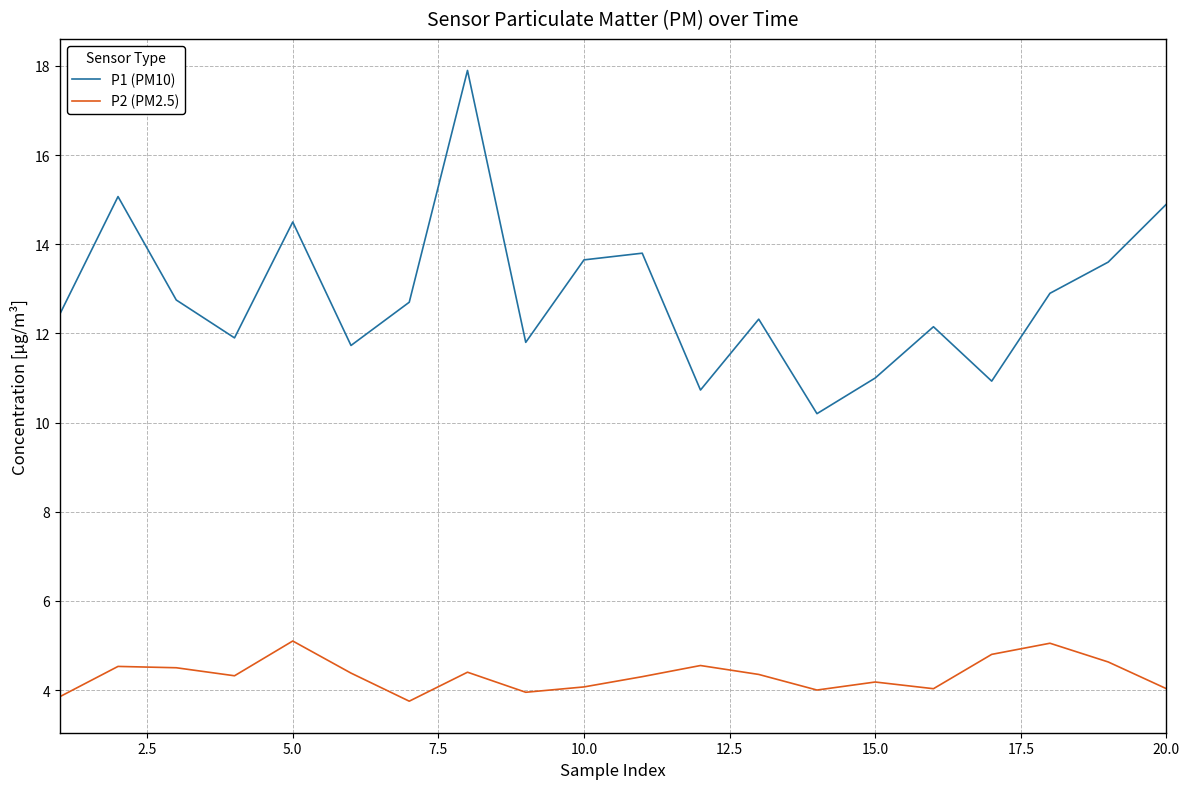

True or false: P2 (PM2.5) and P1 (PM10) intersect in this chart.

False